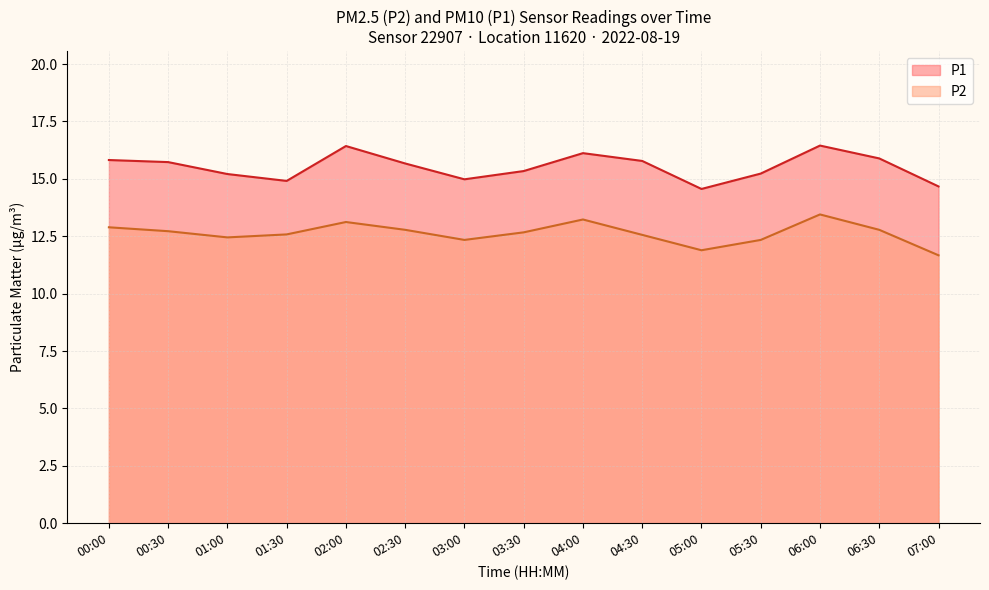

The value of P2 at 00:30 is 4.7. True or false?

False